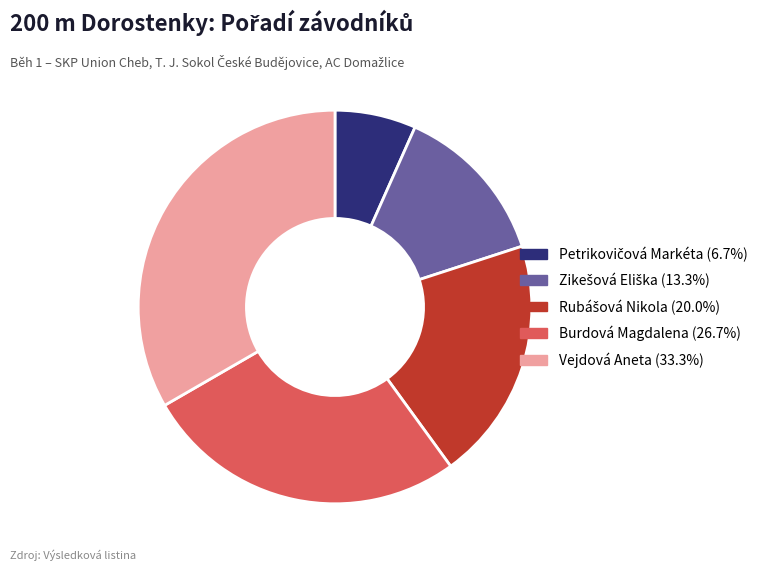

Does Vejdová Aneta represent more than half of the total?

No